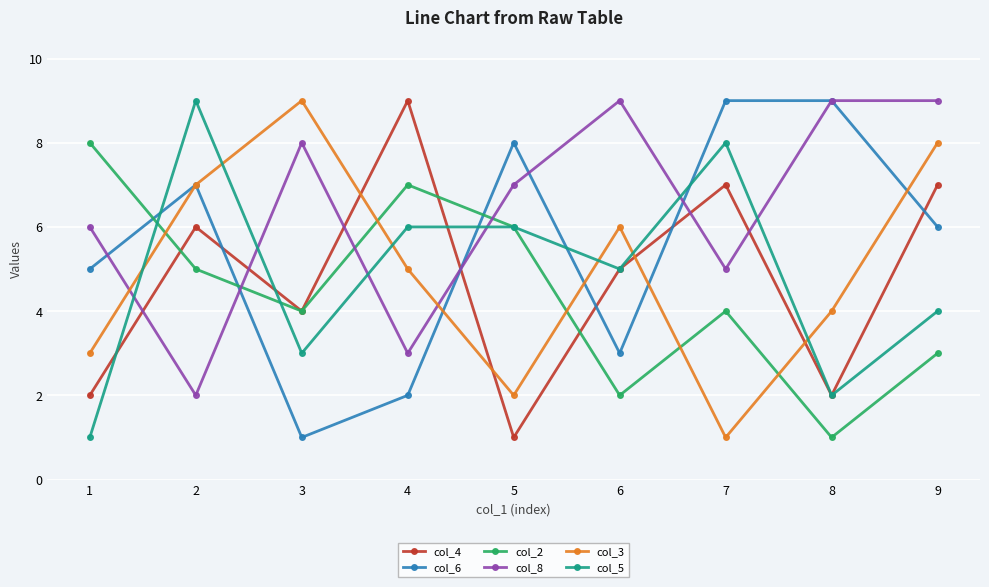

True or false: col_3 has more than 0 interior local peaks.

True